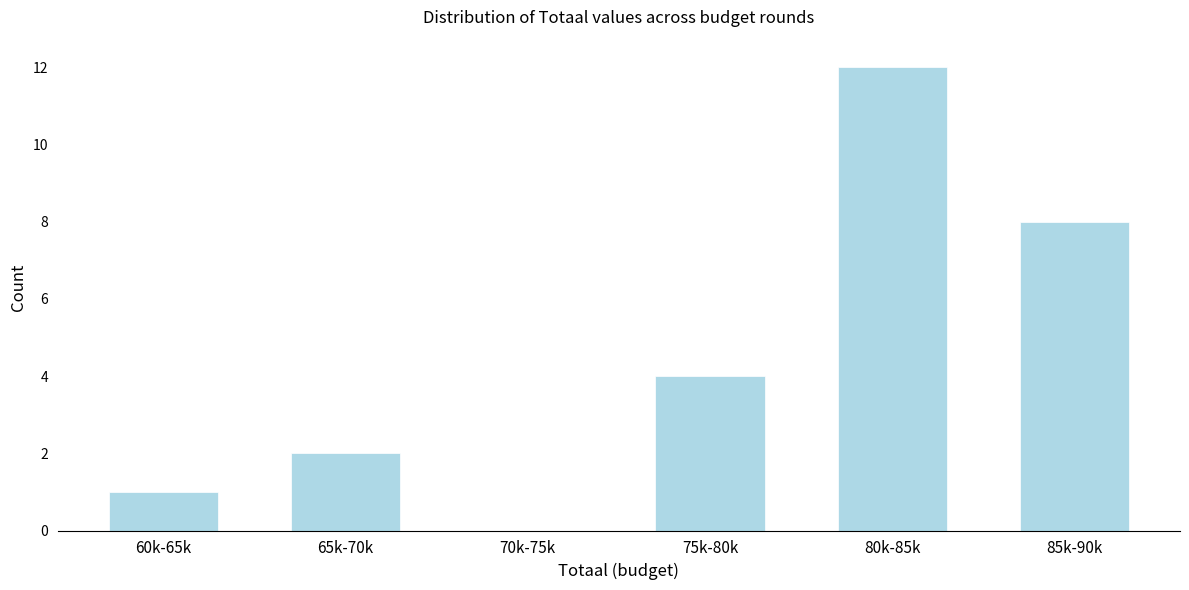

Reading left to right, transcribe all the data shown in this chart.

60k-65k=1	65k-70k=2	70k-75k=0	75k-80k=4	80k-85k=12	85k-90k=8